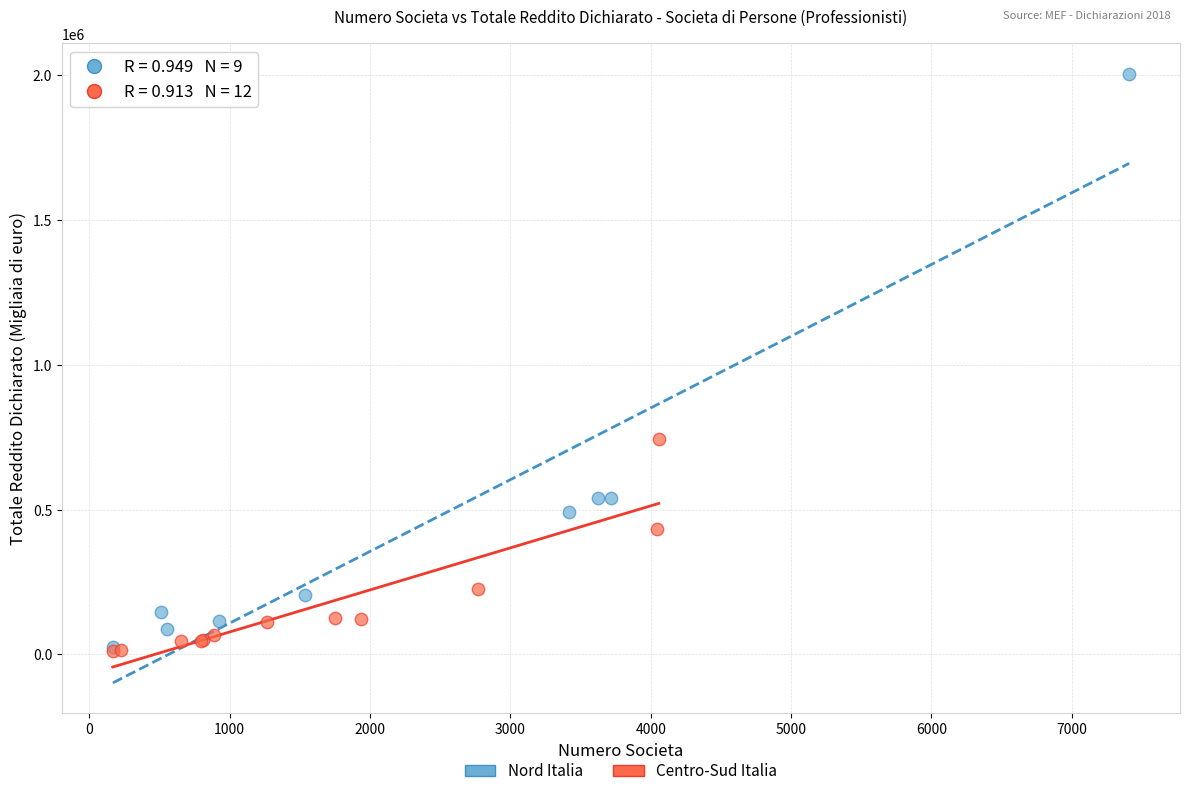

Which series reaches the maximum Y coordinate?

Nord Italia